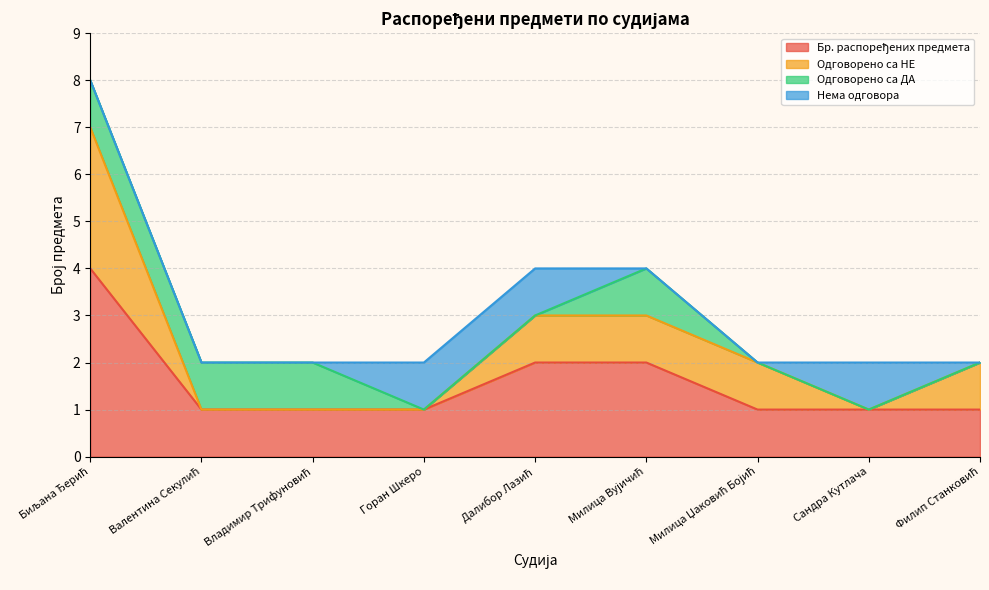

Which has a higher value, Филип Станковић or Валентина Секулић?

Филип Станковић